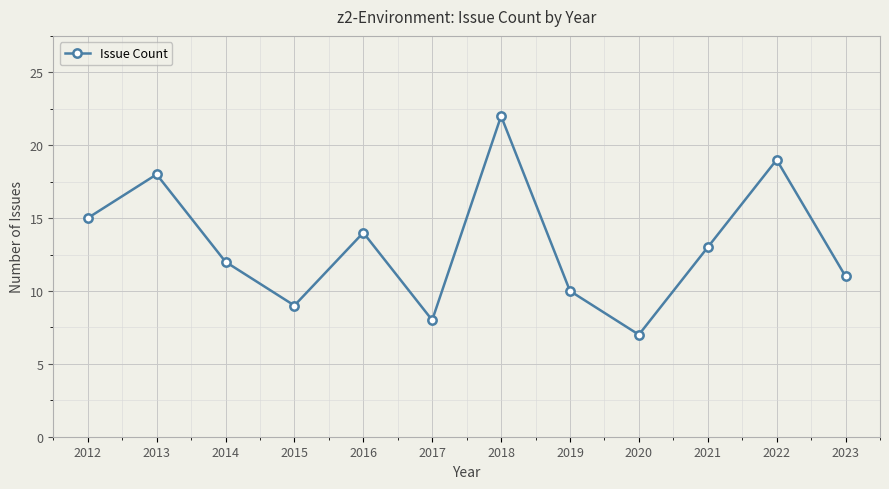

Approximately how many times larger is the value at 2022 compared to 2016?

1.4